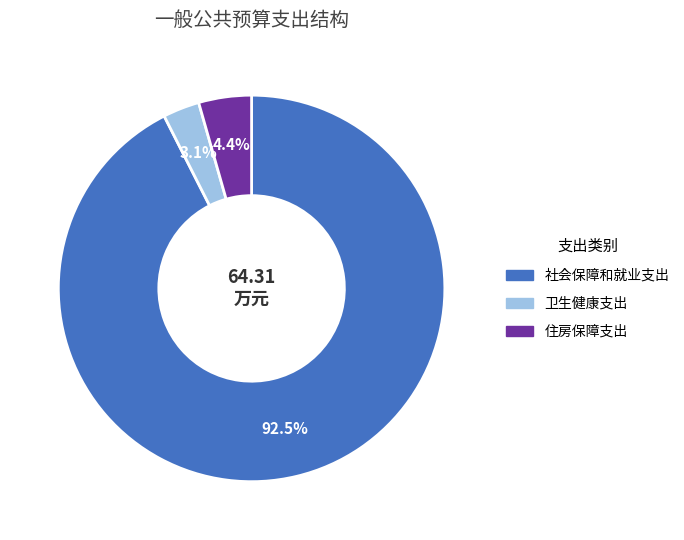

Which has a higher value, 住房保障支出 or 卫生健康支出?

住房保障支出